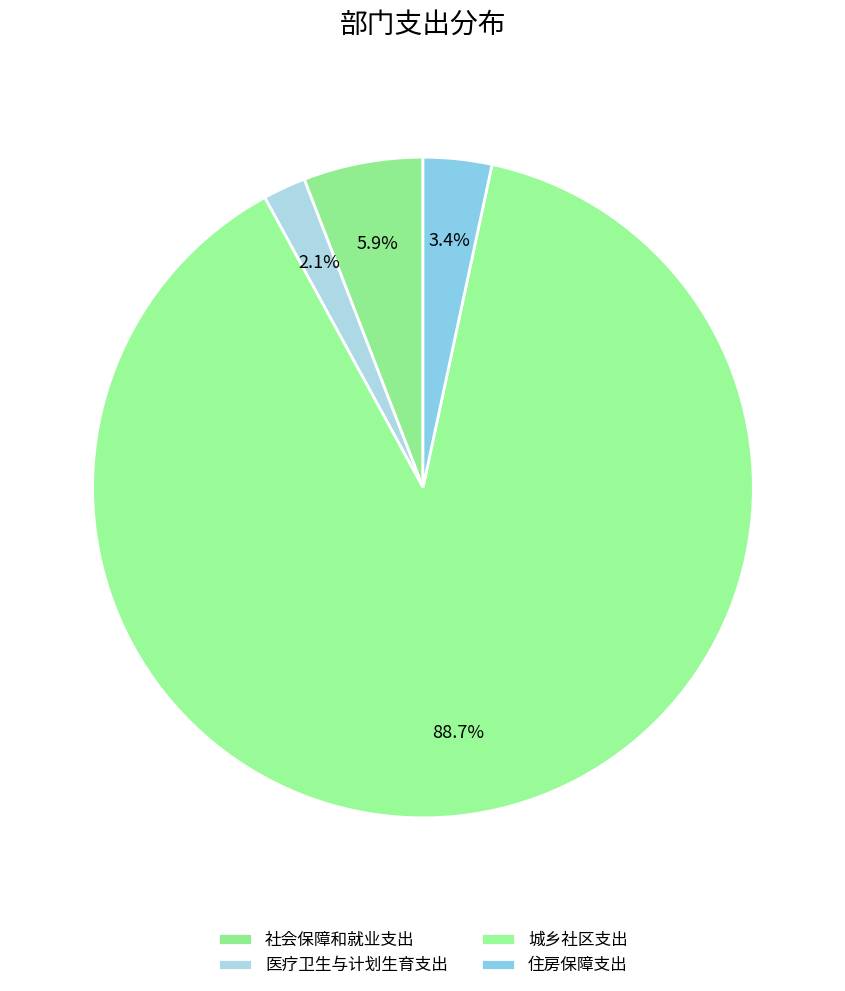

What portion of the pie excludes 住房保障支出?

96.6%